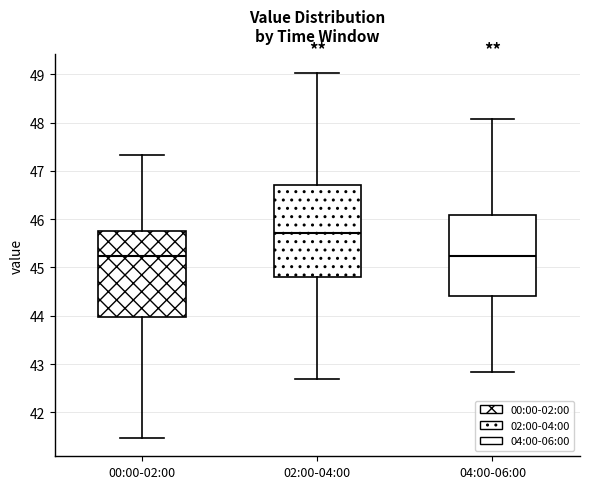

Reading left to right, transcribe this box plot: for each box, give where its median line is, the range the box spans, and where its two whiskers end, as read against the y-axis. The values are not printed on the chart, so give them approximately, as read against the axis.

00:00-02:00: median 45.2, box 44.0 to 45.7, whiskers 41.5 to 47.3
02:00-04:00: median 45.7, box 44.8 to 46.7, whiskers 42.7 to 49.0
04:00-06:00: median 45.2, box 44.4 to 46.1, whiskers 42.8 to 48.1